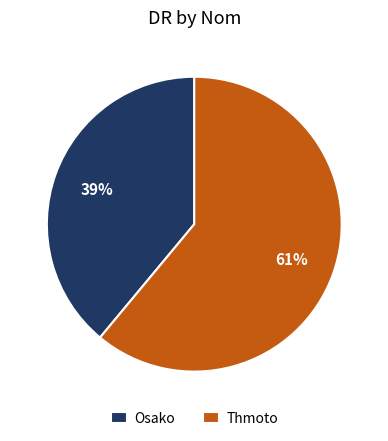

To the nearest percent, what is the combined percentage of Osako and Thmoto?

100%